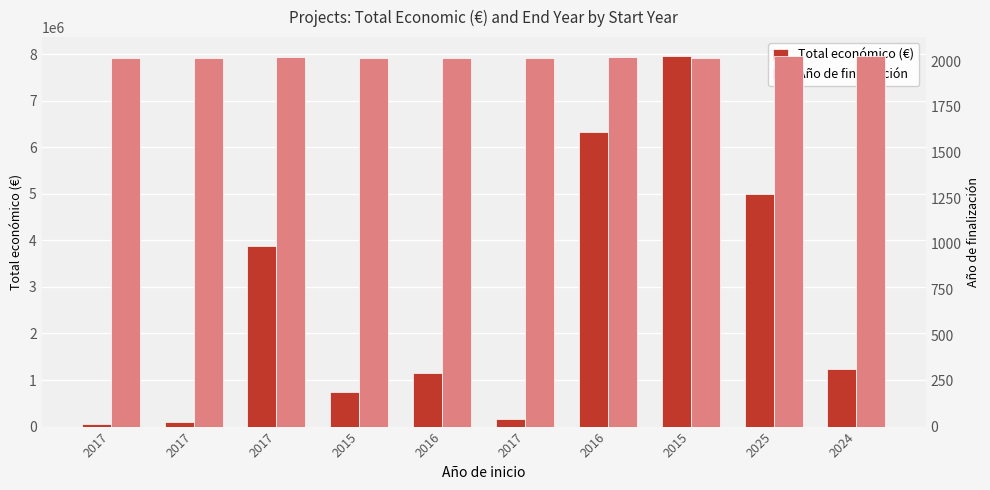

What are all the series names shown in the legend?

Total económico (€), Año de finalización